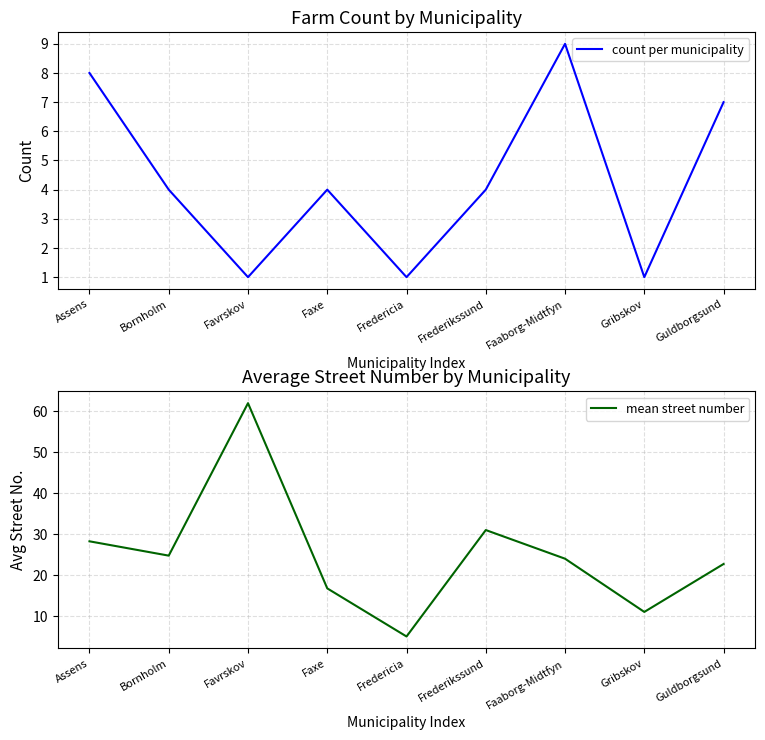

True or false: count per municipality has more than 2 points higher than both neighbors.

False